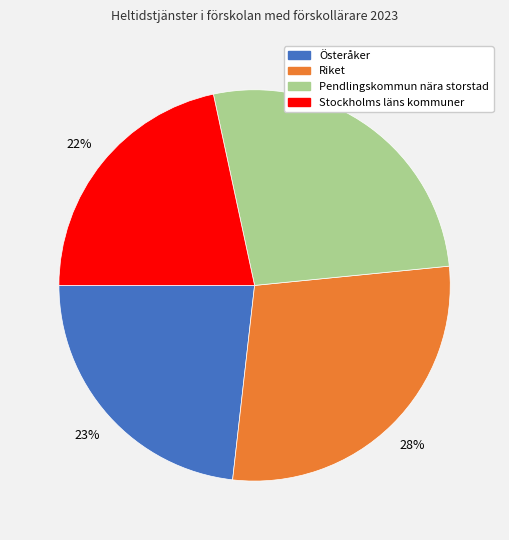

Does Pendlingskommun nära storstad account for over 50% of the chart?

No